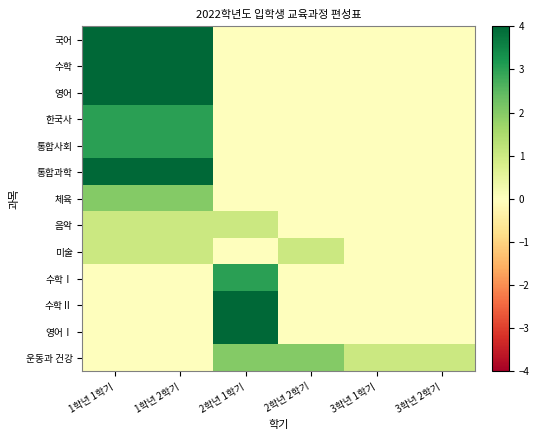

At which category is the sum across all series the highest?

1학년 1학기